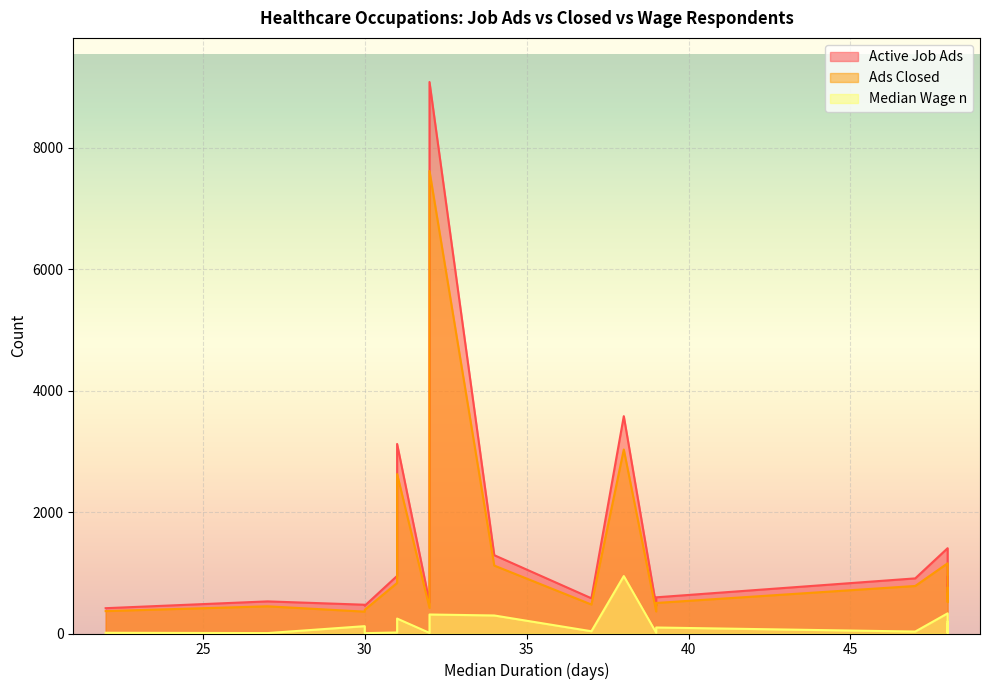

True or false: Ads Closed and Median Wage n intersect in this chart.

False